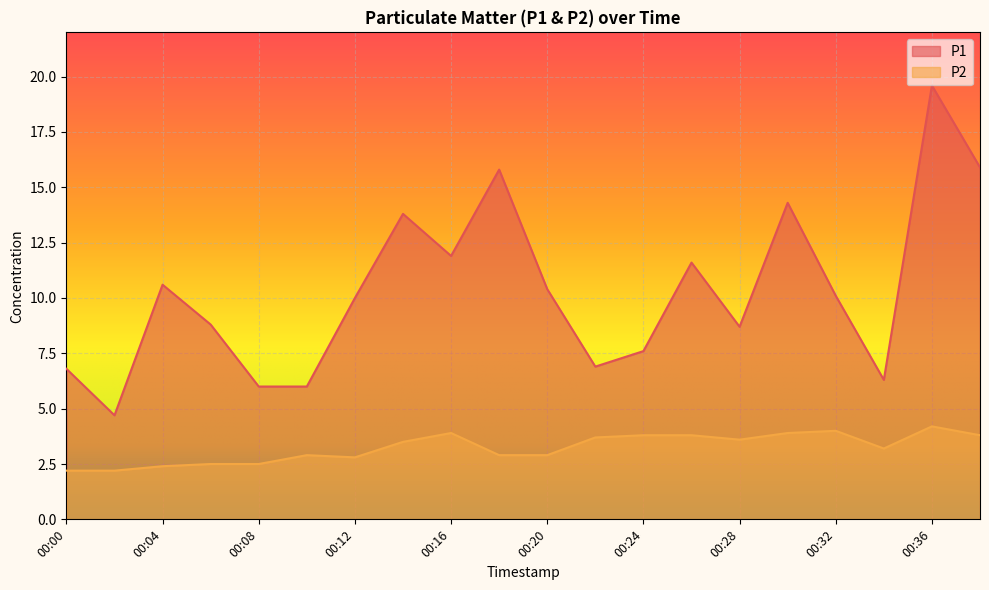

Count the number of categories in the chart.

20